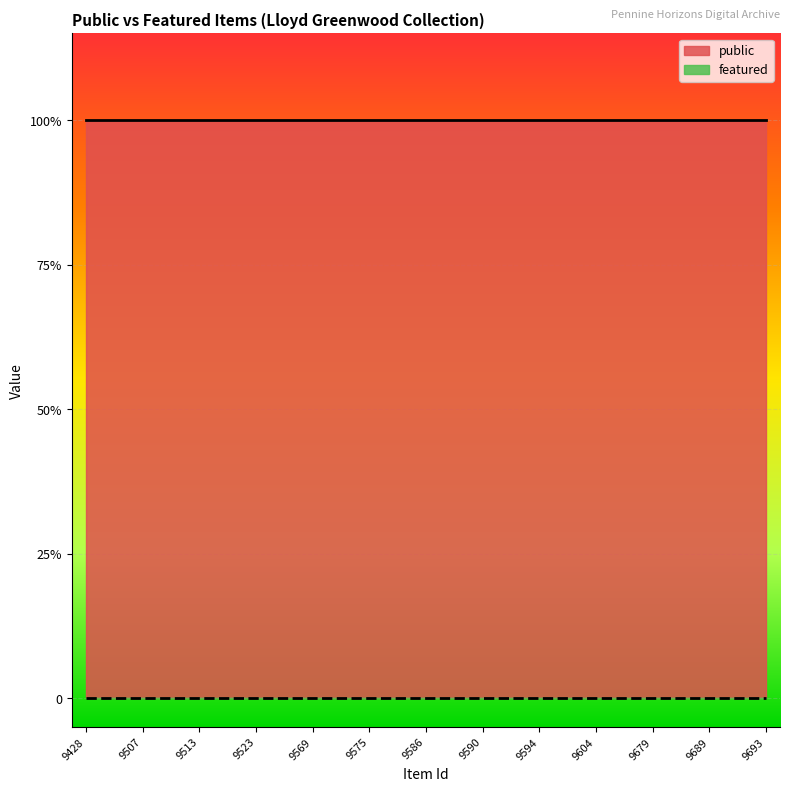

True or false: public and featured intersect in this chart.

False